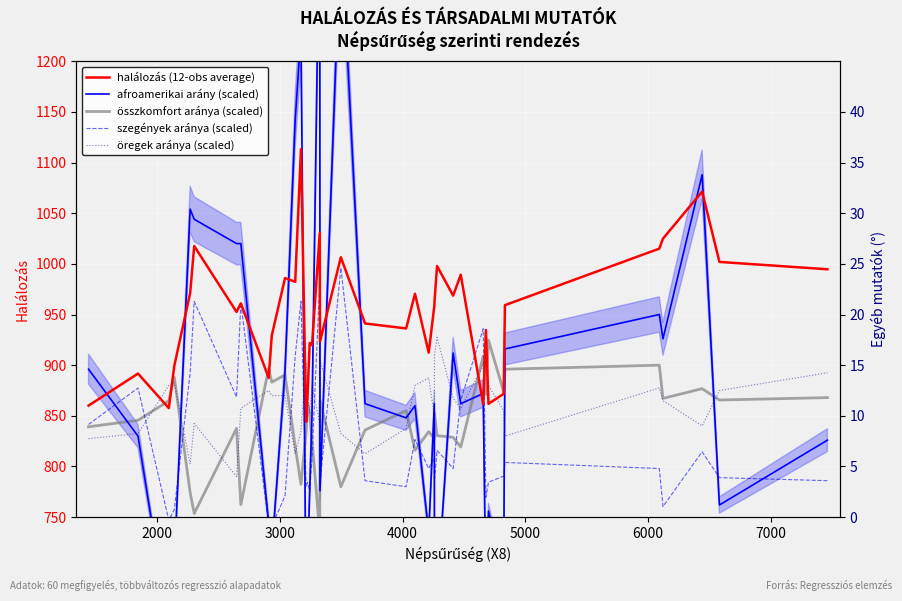

How many categories are shown in the chart?

39